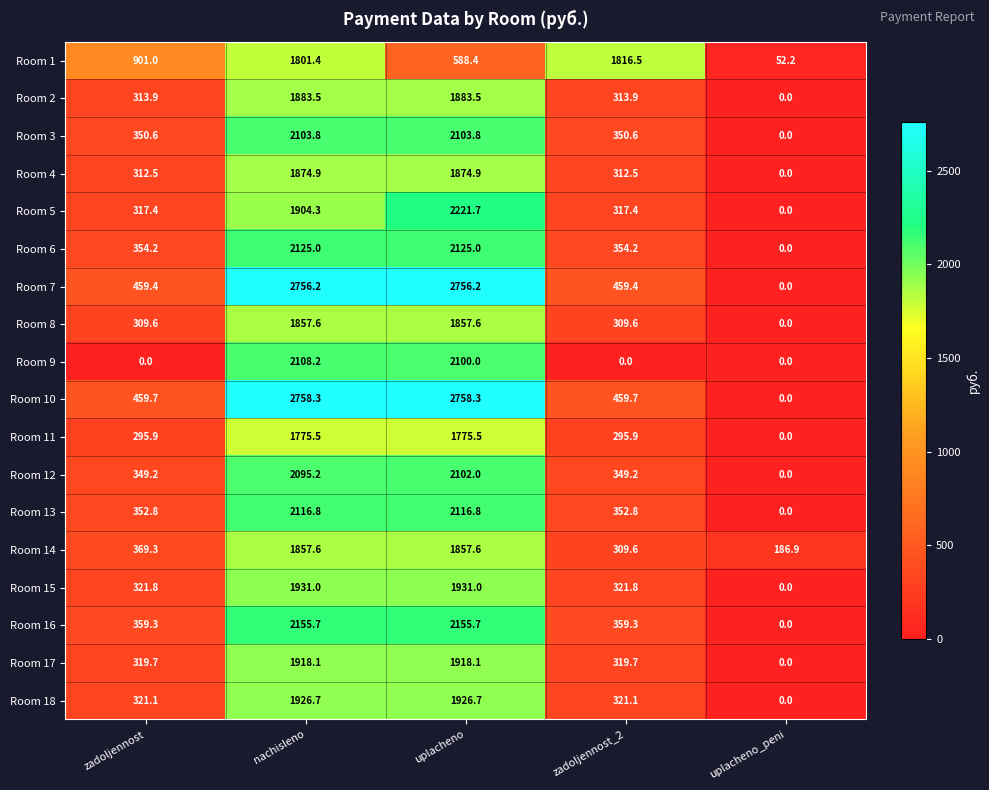

Count the number of categories in the chart.

5